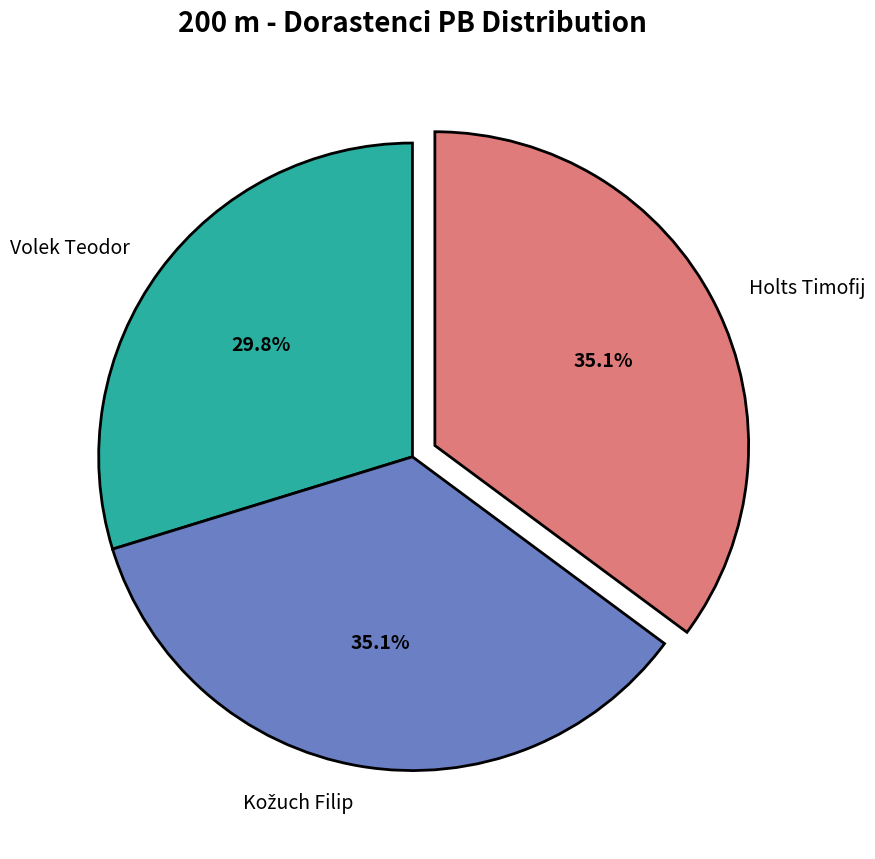

To the nearest percent, what is the difference between the largest and smallest slice percentages?

5%